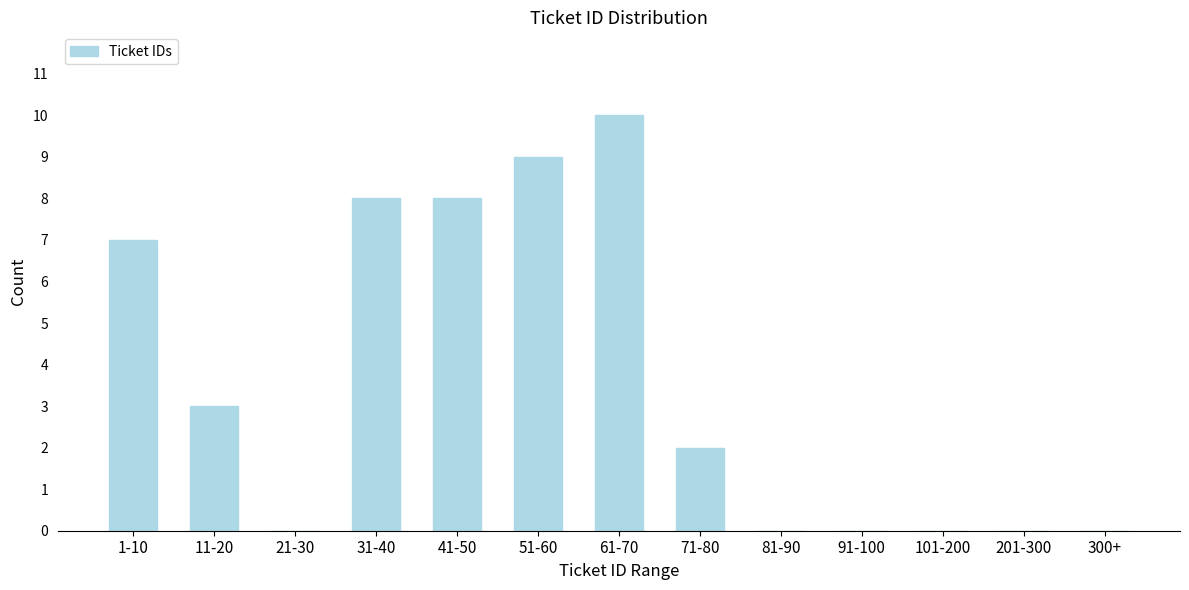

Reading left to right, what are all the values shown in this chart?

1-10=7	11-20=3	21-30=0	31-40=8	41-50=8	51-60=9	61-70=10	71-80=2	81-90=0	91-100=0	101-200=0	201-300=0	300+=0